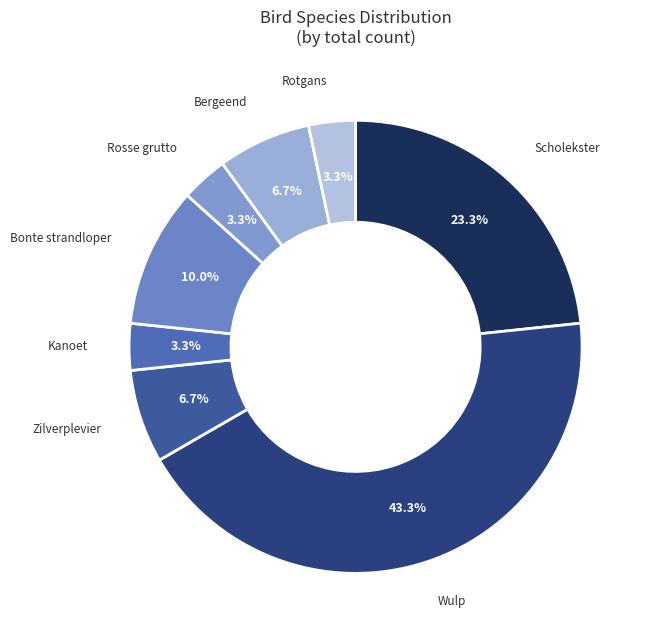

Is Kanoet the majority of the pie?

No